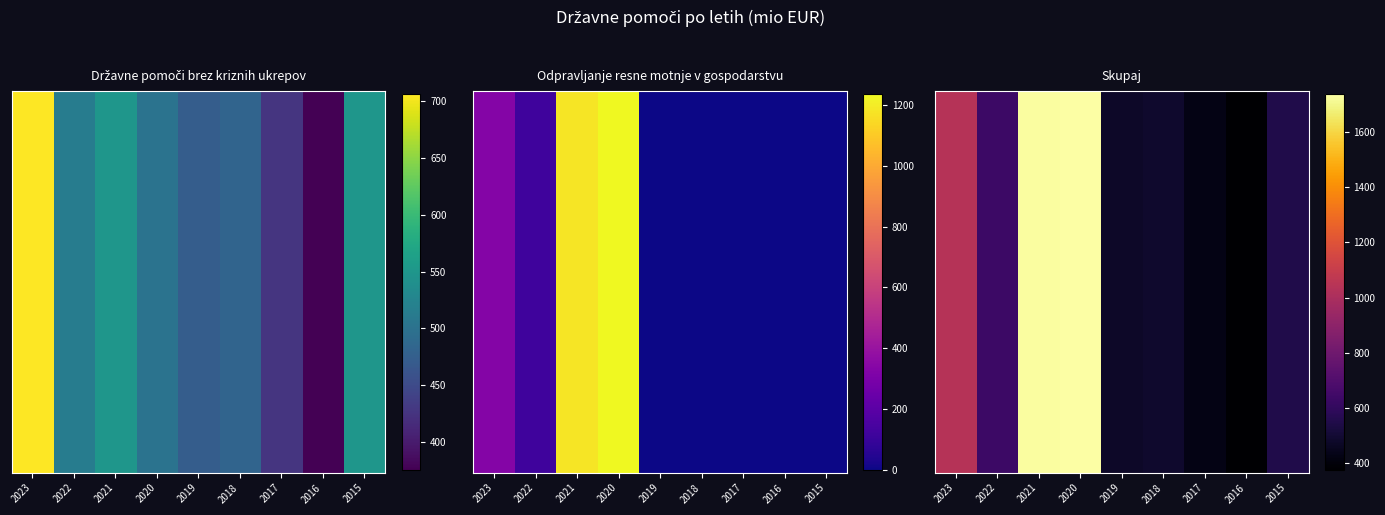

The value at 2021 is 756.0. True or false?

False